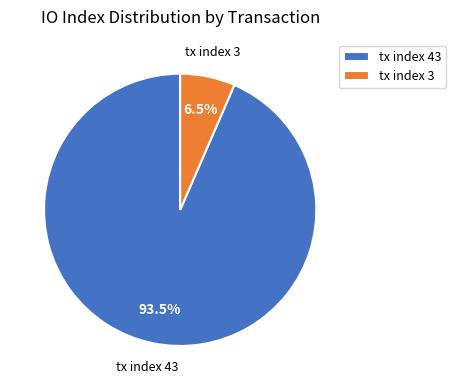

What is the majority slice?

tx index 43